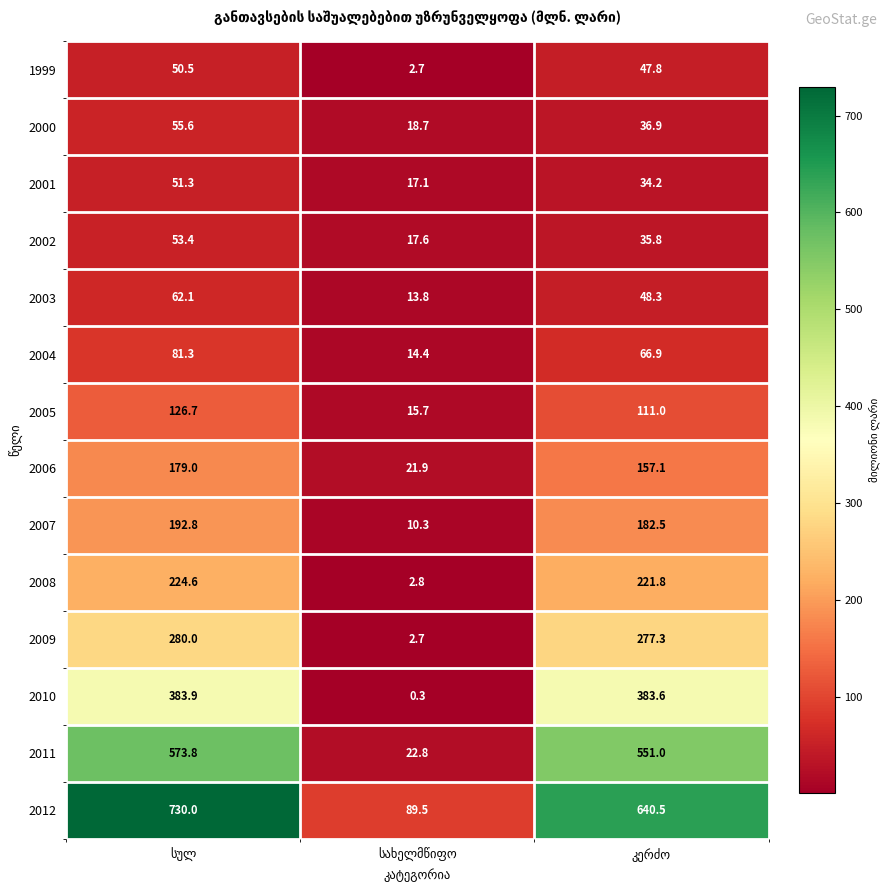

Which series has the largest range (max minus min)?

2012